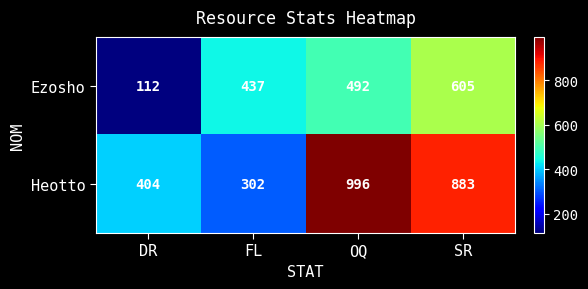

Which series has the largest total across all categories?

Heotto